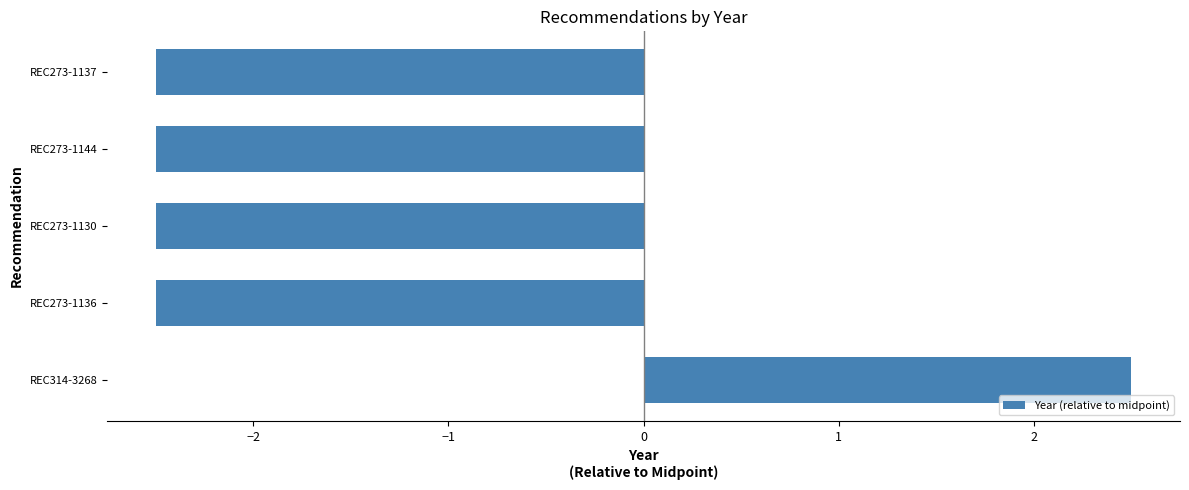

What is the minimum value shown in the chart?

-2.5